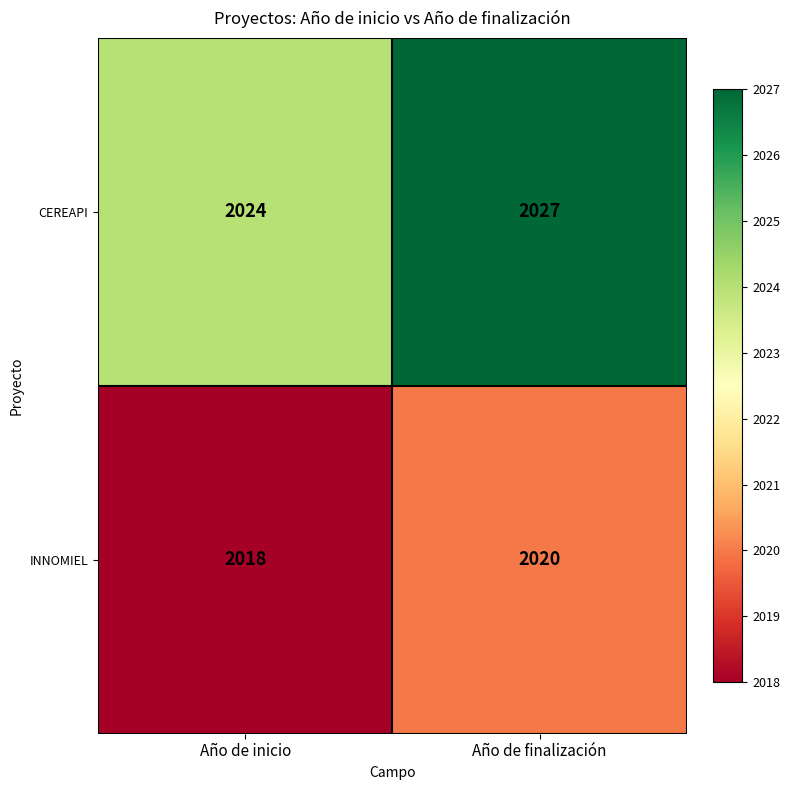

True or false: INNOMIEL has a value of 2018 at Año de inicio.

True